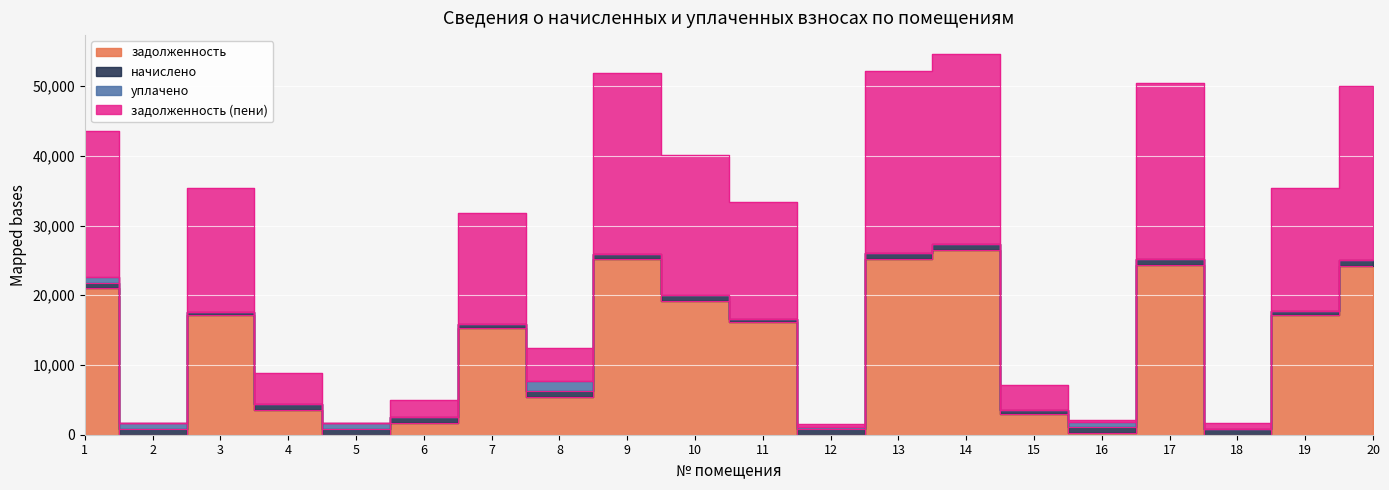

What is the difference between the maximum and minimum values in the задолженность (пени) series?

26486.0